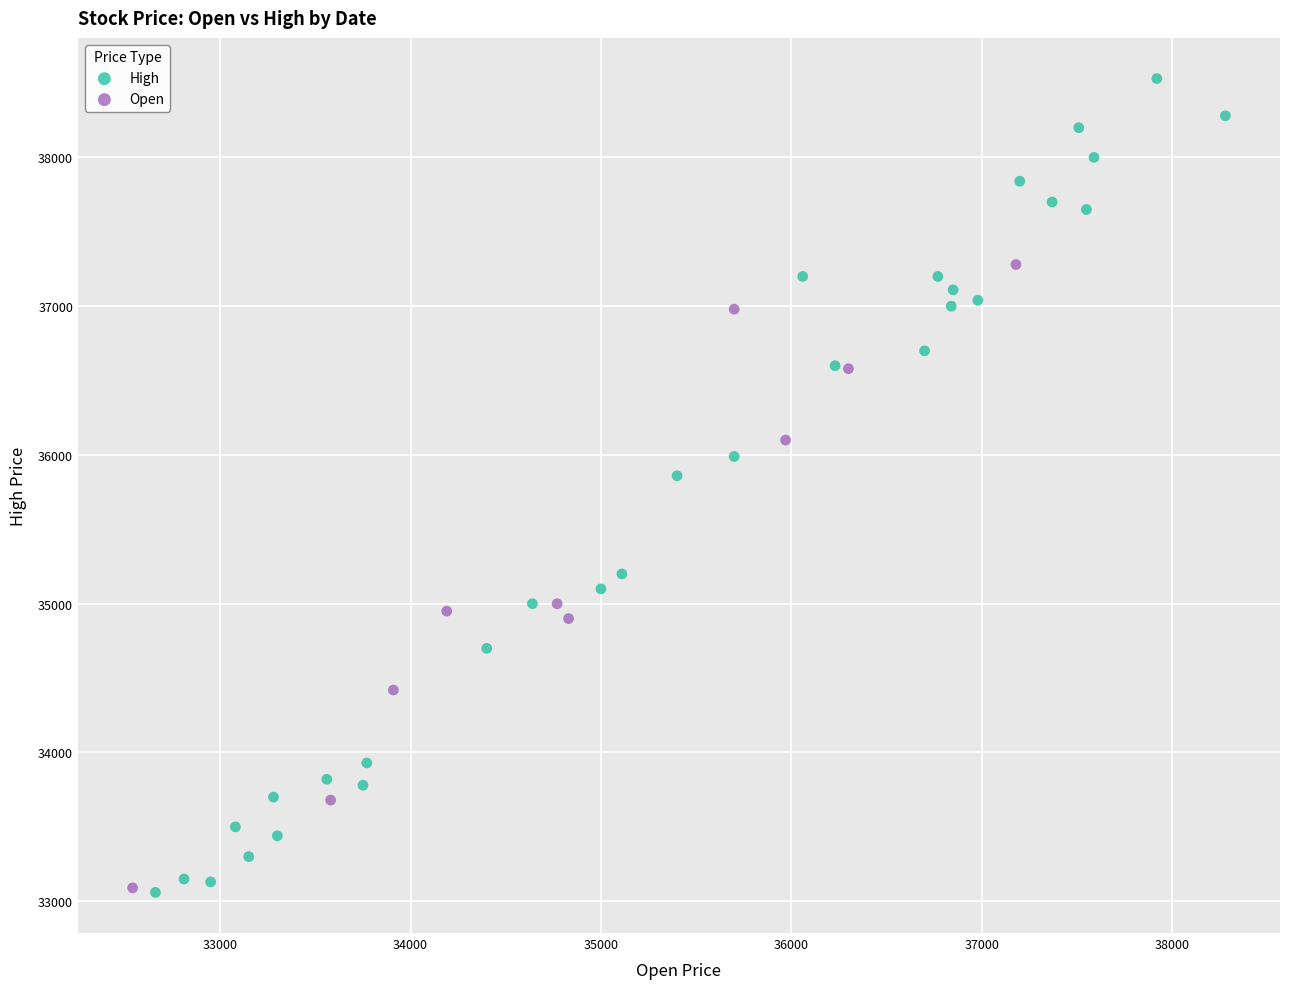

Which series reaches the maximum Y coordinate?

High